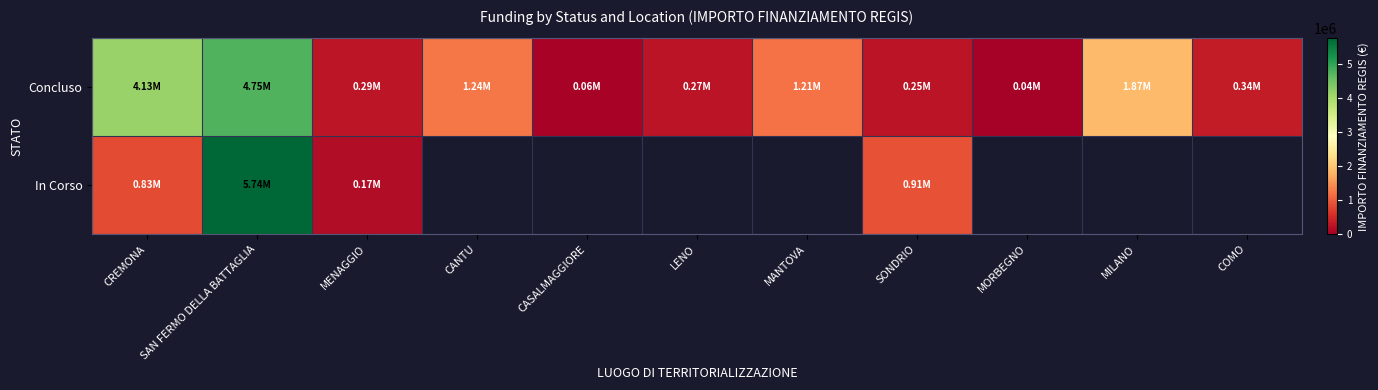

List the series in order of their peak value, lowest first.

Concluso, In Corso